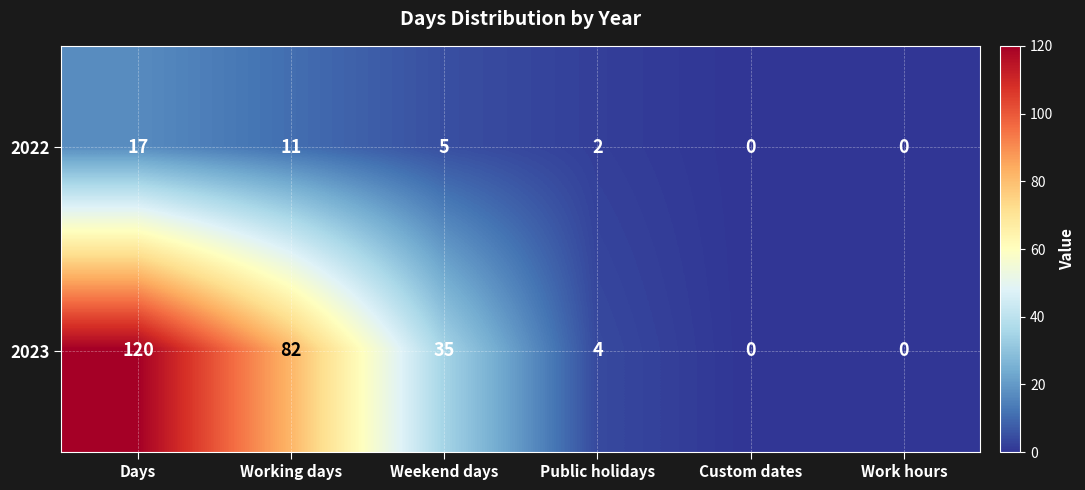

What is the maximum value for 2022?

17